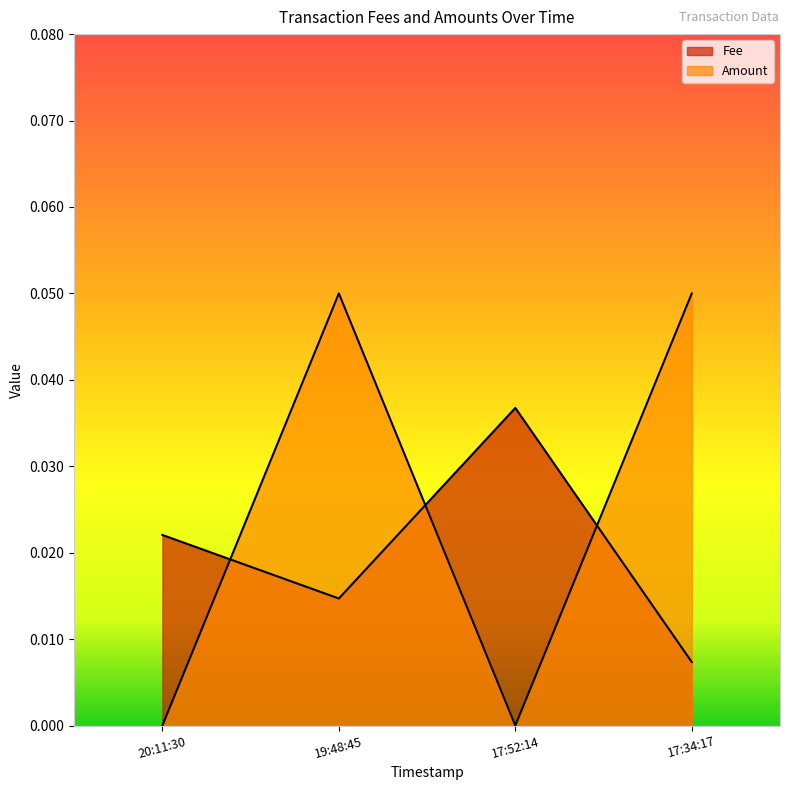

True or false: Fee has more than 0 interior local peaks.

True